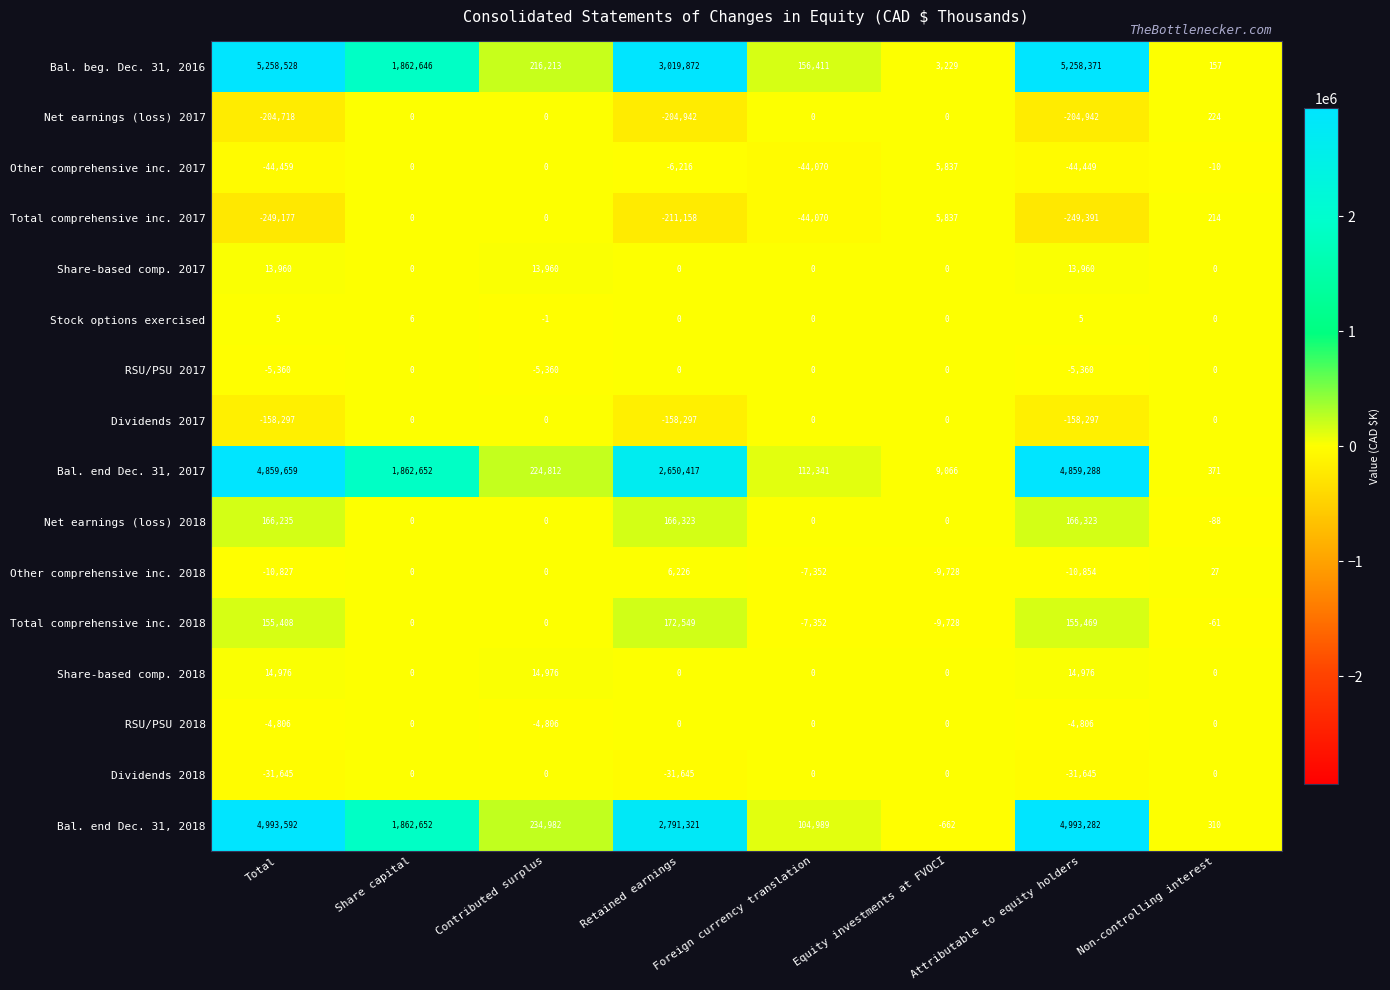

What is the sum of all Net earnings (loss) 2018 values?

498793